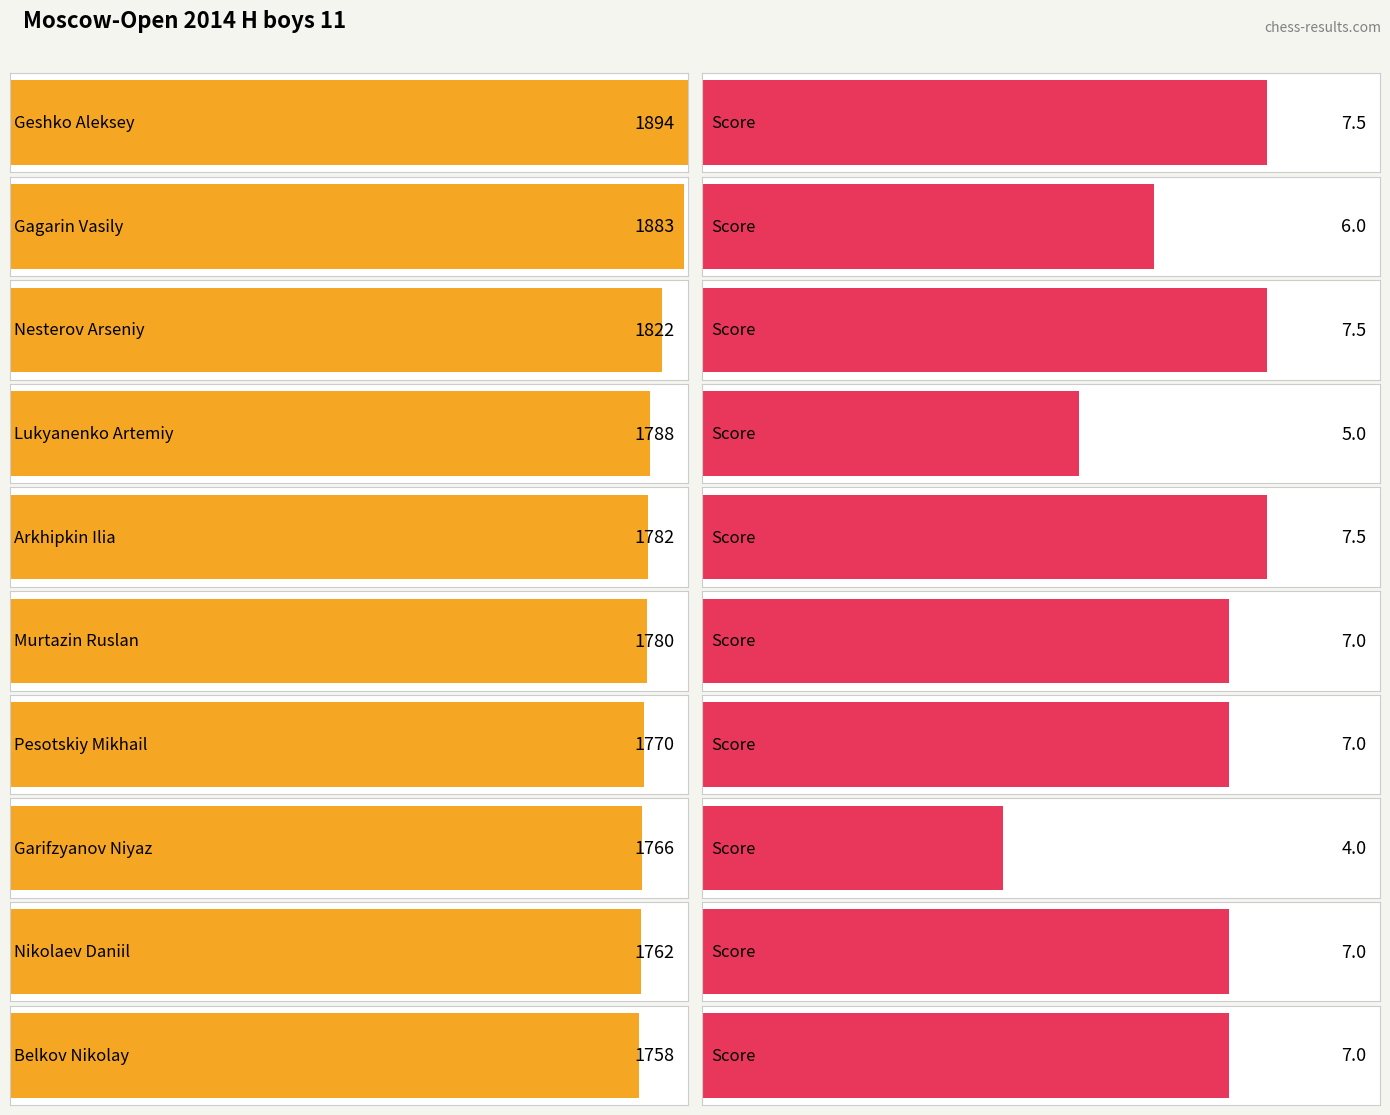

How many groups of bars are there?

10